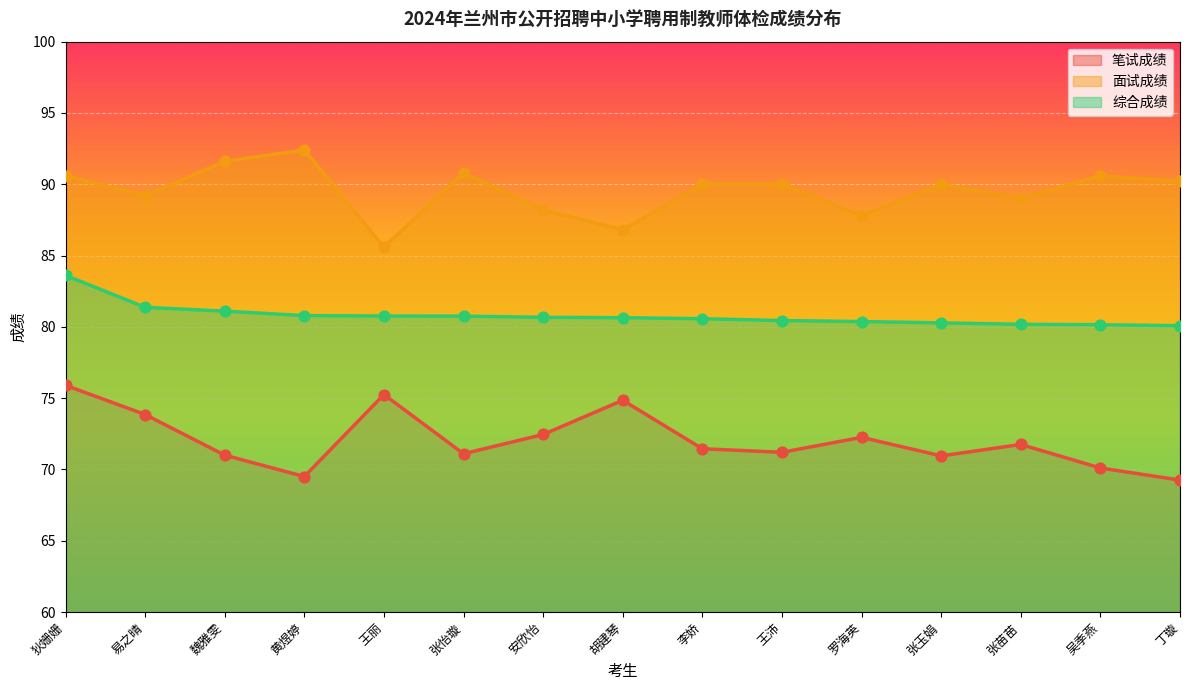

Which series has the largest total across all categories?

面试成绩